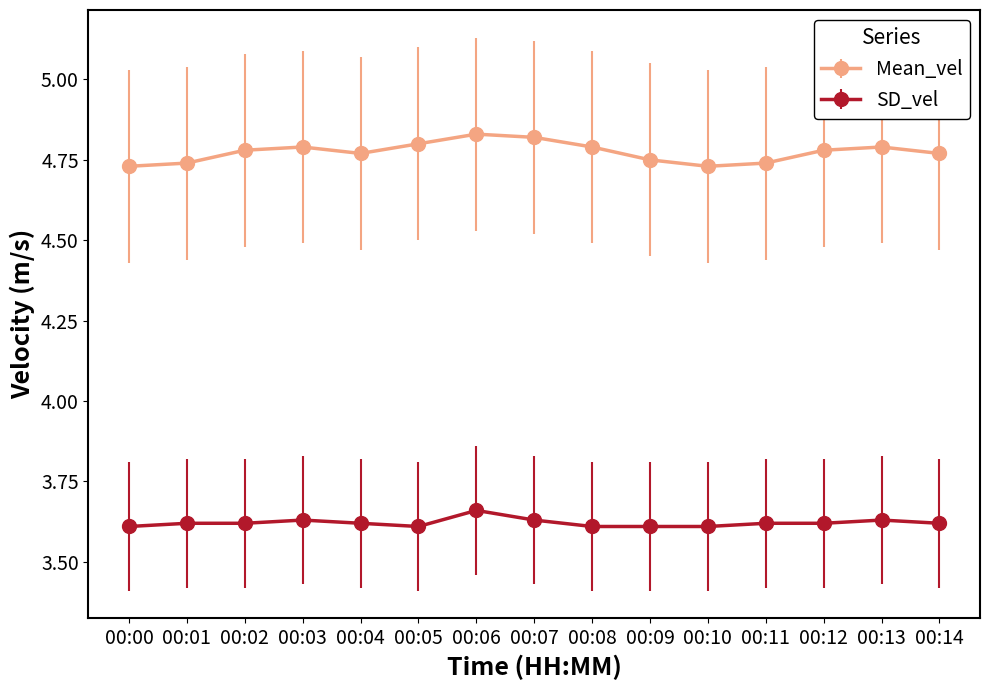

What is the total value across all series at 00:14?

8.4